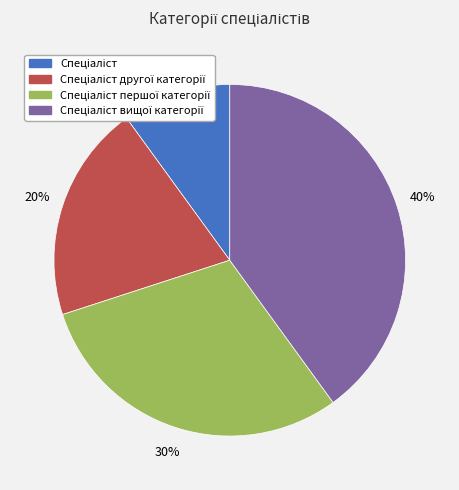

Is there any slice that represents more than half of the pie?

No